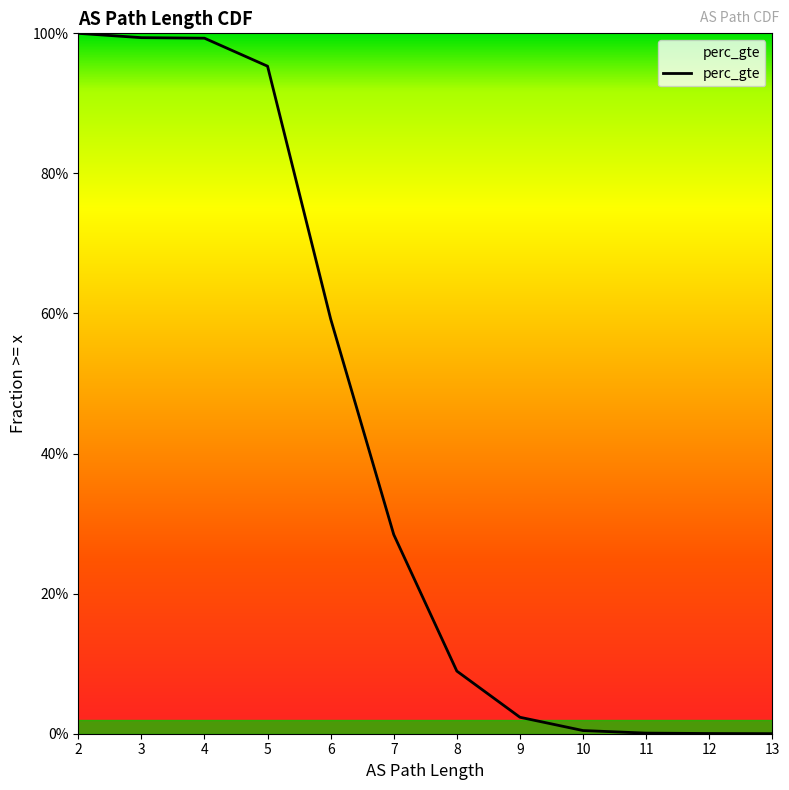

Between 4 and 9, which is larger?

4